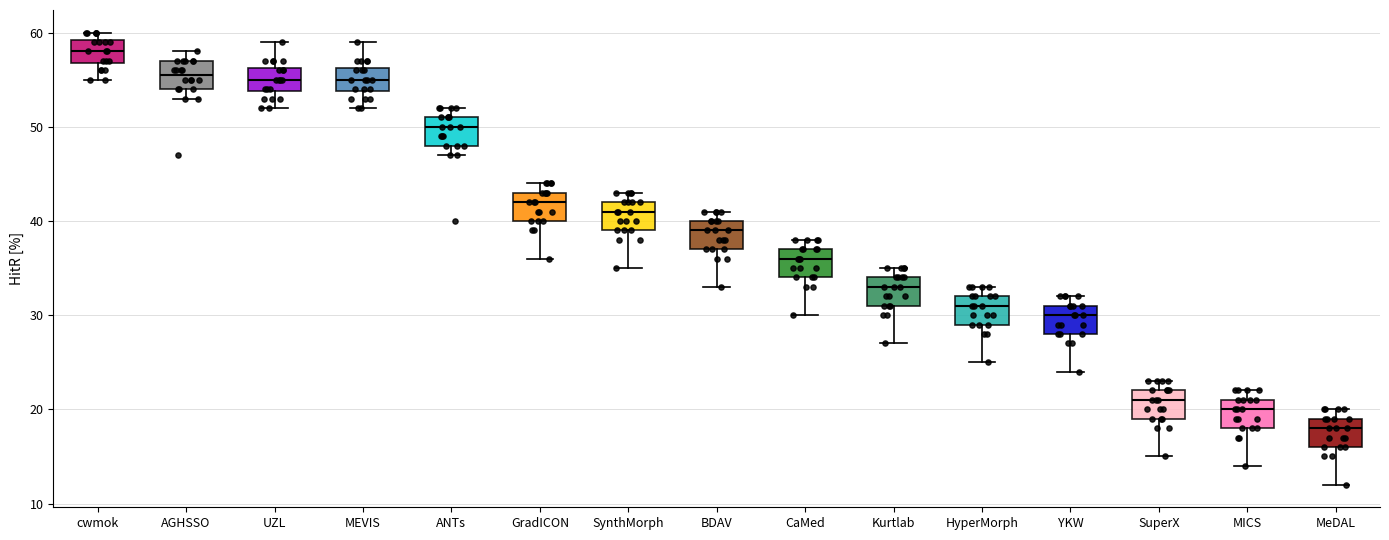

Reading left to right, read every box against the y-axis: the position of its median line, the range the box covers, and the ends of its whiskers. The values are not printed on the chart, so give them approximately, as read against the axis.

cwmok: median 58, box 57 to 59, whiskers 55 to 60
AGHSSO: median 56, box 54 to 57, whiskers 53 to 58
UZL: median 55, box 54 to 56, whiskers 52 to 59
MEVIS: median 55, box 54 to 56, whiskers 52 to 59
ANTs: median 50, box 48 to 51, whiskers 47 to 52
GradICON: median 42, box 40 to 43, whiskers 36 to 44
SynthMorph: median 41, box 39 to 42, whiskers 35 to 43
BDAV: median 39, box 37 to 40, whiskers 33 to 41
CaMed: median 36, box 34 to 37, whiskers 30 to 38
Kurtlab: median 33, box 31 to 34, whiskers 27 to 35
HyperMorph: median 31, box 29 to 32, whiskers 25 to 33
YKW: median 30, box 28 to 31, whiskers 24 to 32
SuperX: median 21, box 19 to 22, whiskers 15 to 23
MICS: median 20, box 18 to 21, whiskers 14 to 22
MeDAL: median 18, box 16 to 19, whiskers 12 to 20